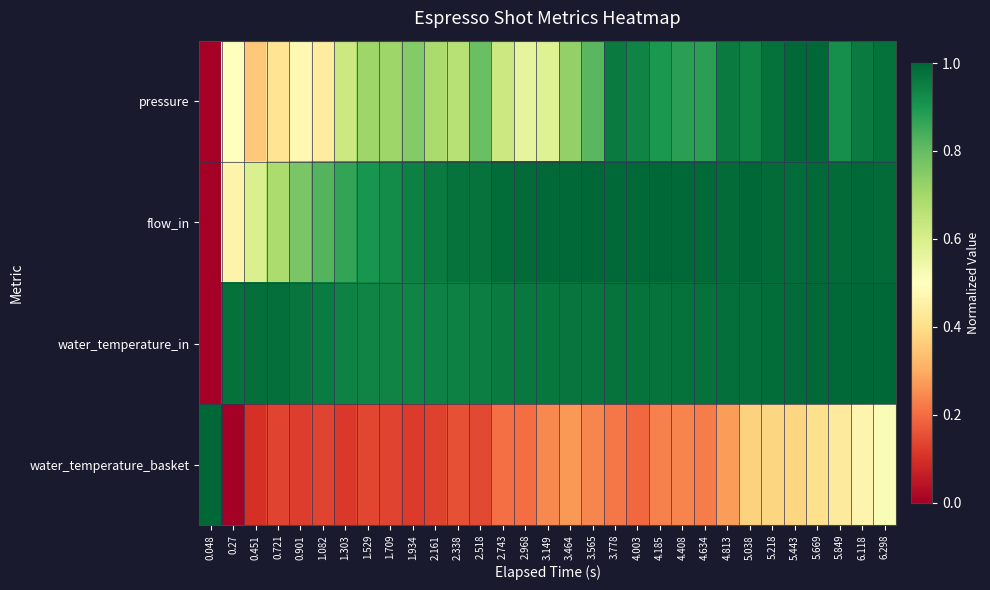

At which category does the chart reach its minimum across all series?

0.048